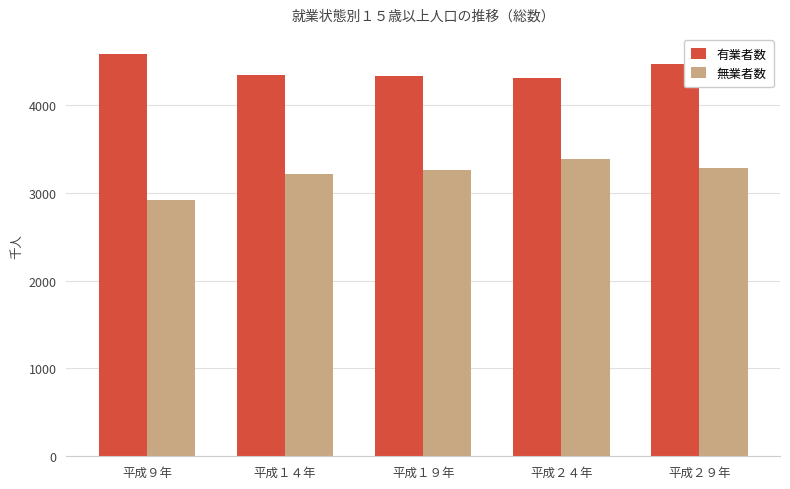

What is the label of the 4th bar from the right?

平成１４年